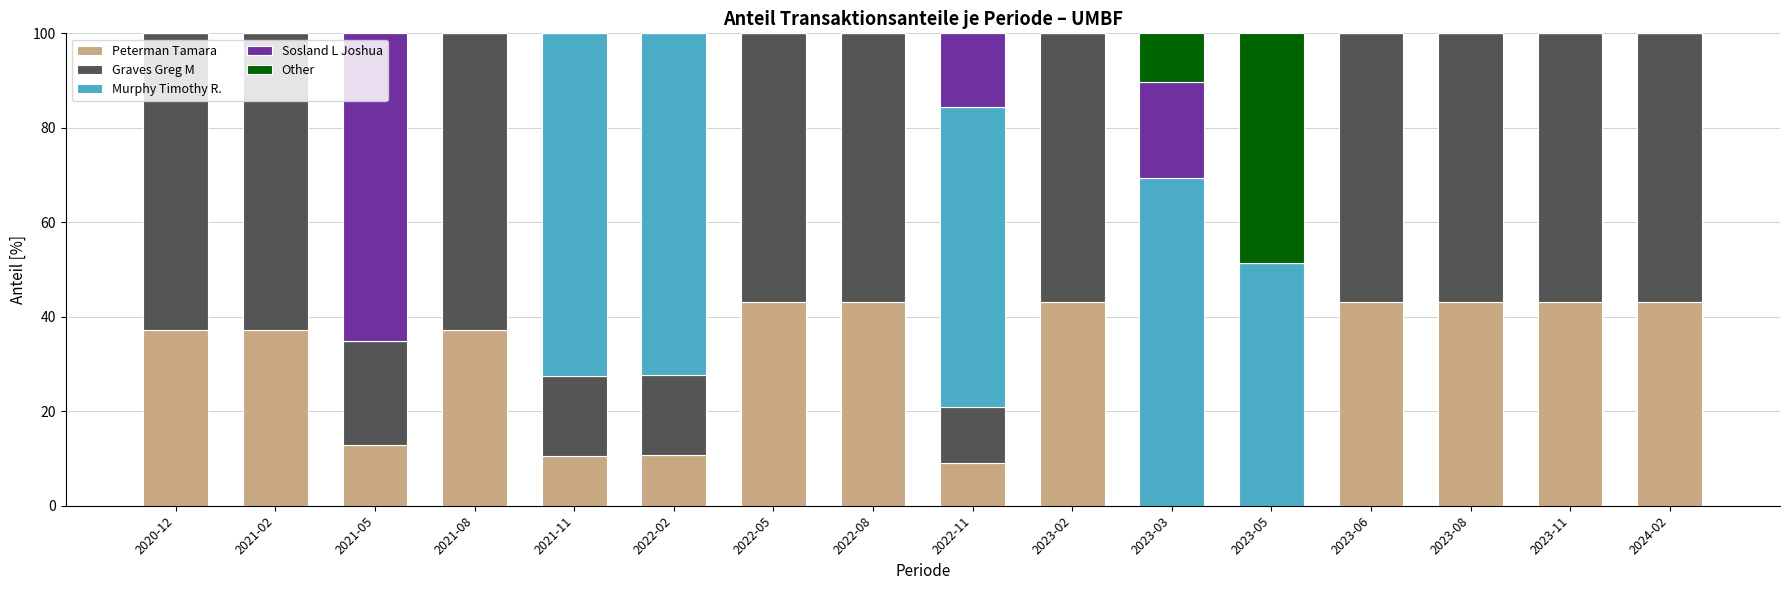

What is the total value across all series at 2024-02?

100.0